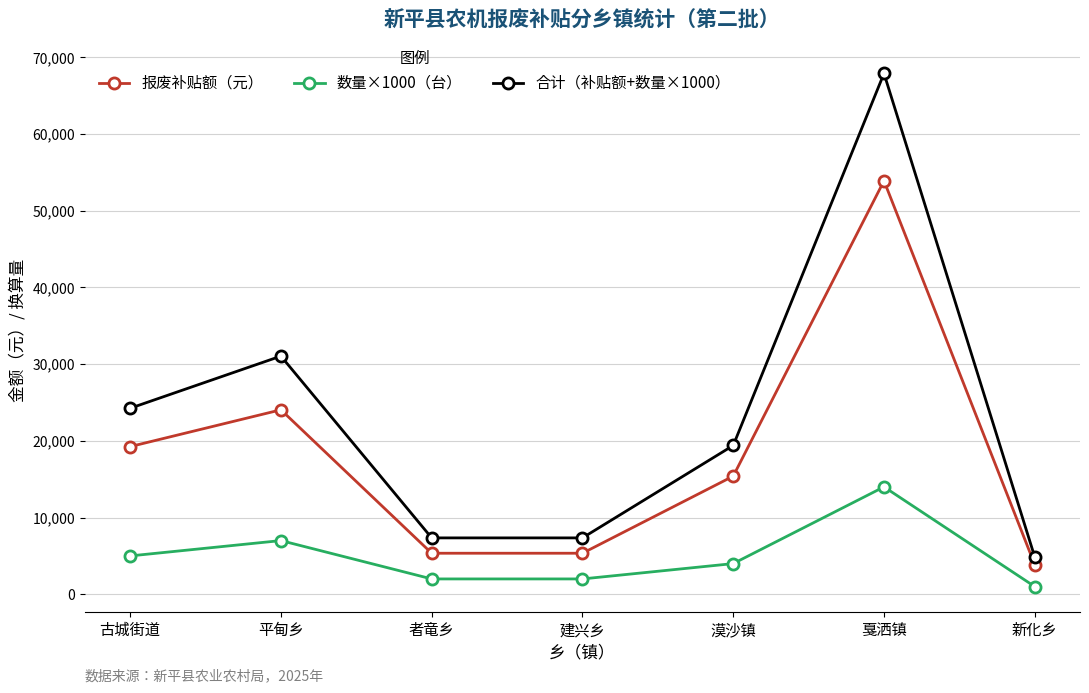

Reading right to left, extract all data points from this chart.

报废补贴额（元）: 3850	53900	15400	5350	5350	24050	19250
数量×1000（台）: 1000	14000	4000	2000	2000	7000	5000
合计（补贴额+数量×1000）: 4850	67900	19400	7350	7350	31050	24250